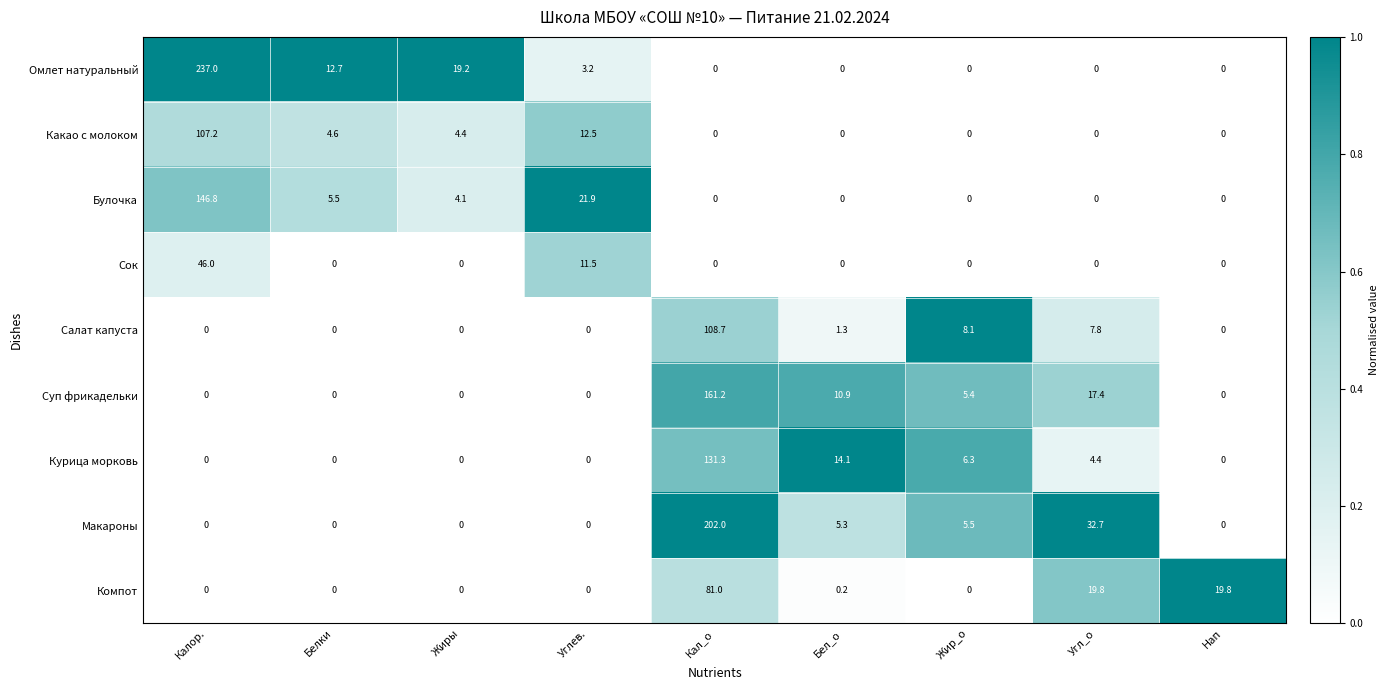

List the series in order of their peak value, lowest first.

Сок, Компот, Какао с молоком, Салат капуста, Курица морковь, Булочка, Суп фрикадельки, Макароны, Омлет натуральный